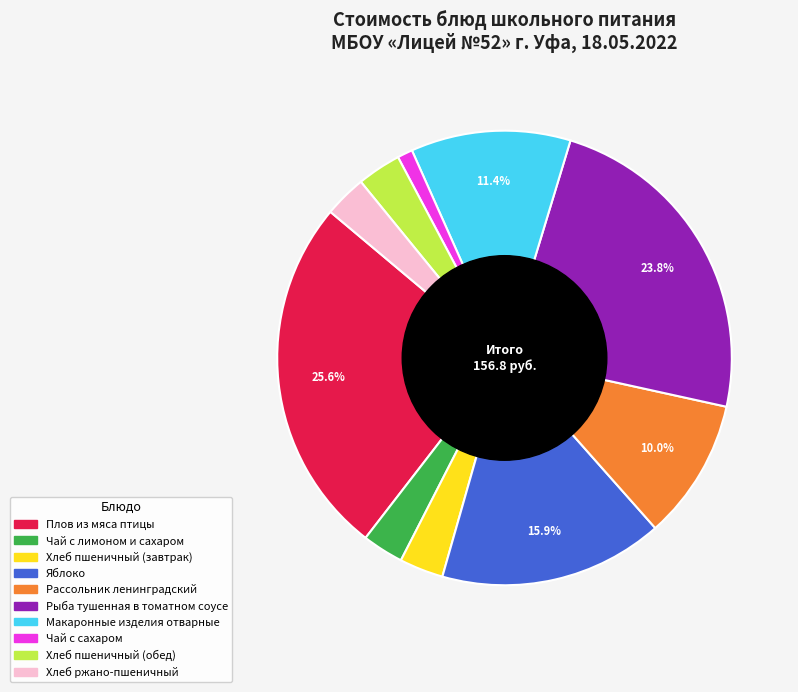

True or false: Чай с сахаром accounts for 1% of the total.

True